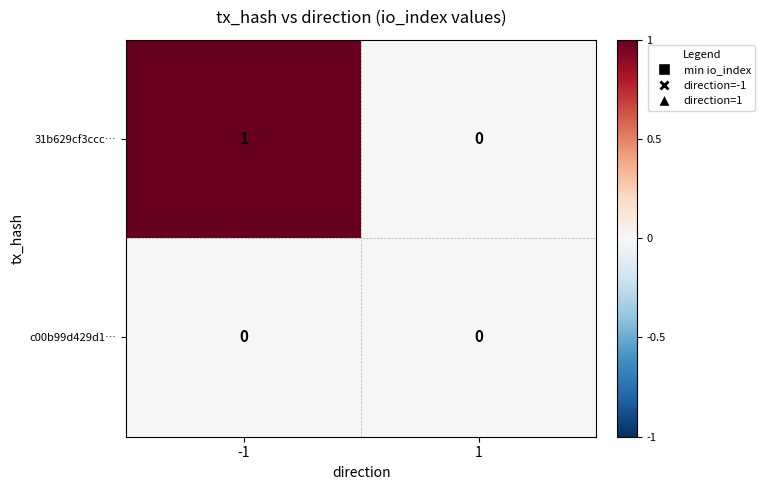

Rank the series by their maximum value, from lowest to highest.

c00b99d429d1…, 31b629cf3ccc…